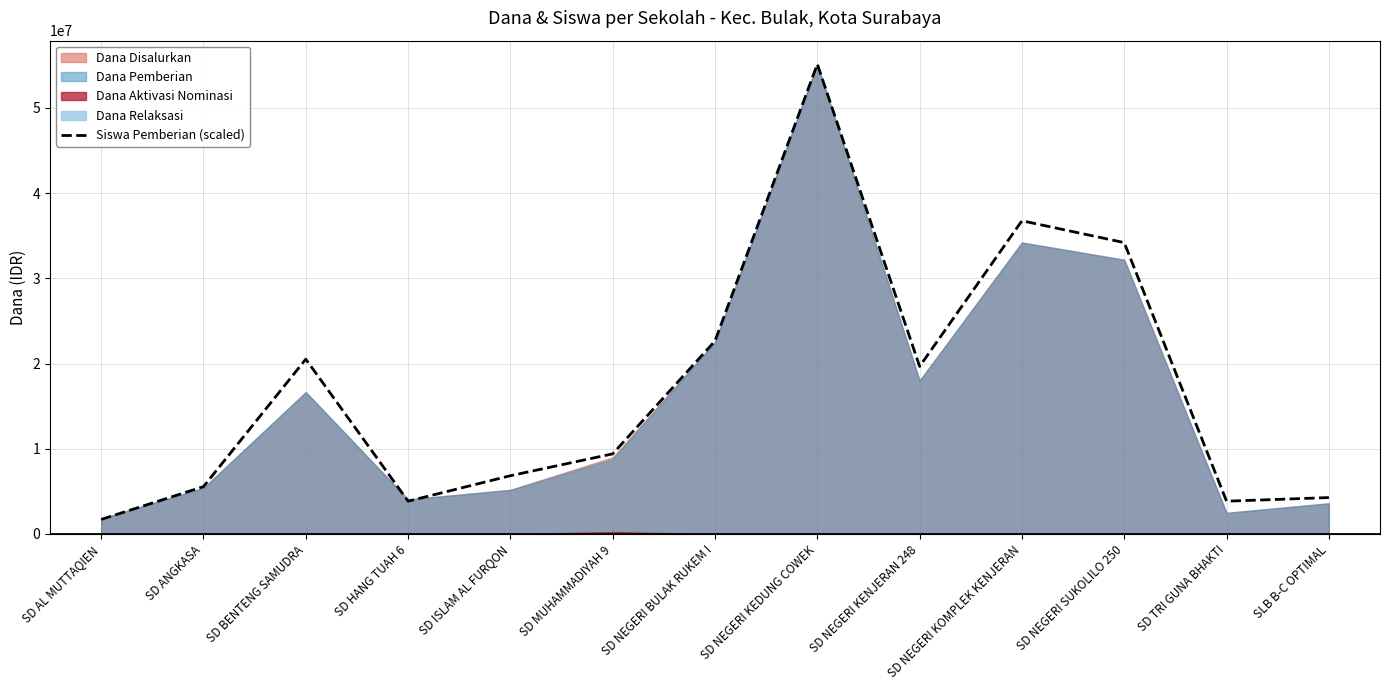

What is the change in value from SD BENTENG SAMUDRA to SD NEGERI KENJERAN 248?

-854651.2